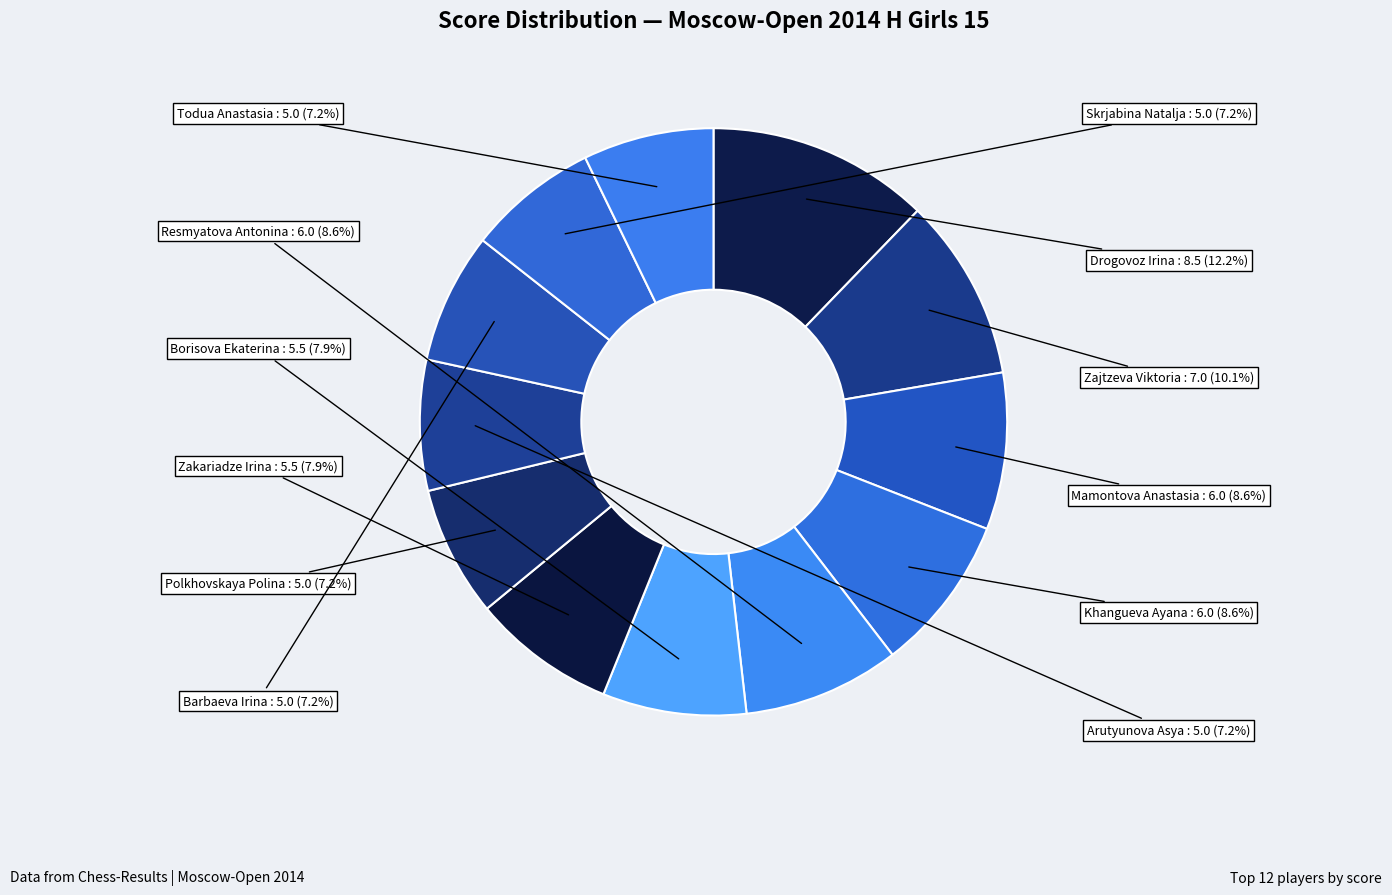

Rank the categories by value from lowest to highest.

Polkhovskaya Polina, Arutyunova Asya, Barbaeva Irina, Skrjabina Natalja, Todua Anastasia, Borisova Ekaterina, Zakariadze Irina, Mamontova Anastasia, Khangueva Ayana, Resmyatova Antonina, Zajtzeva Viktoria, Drogovoz Irina